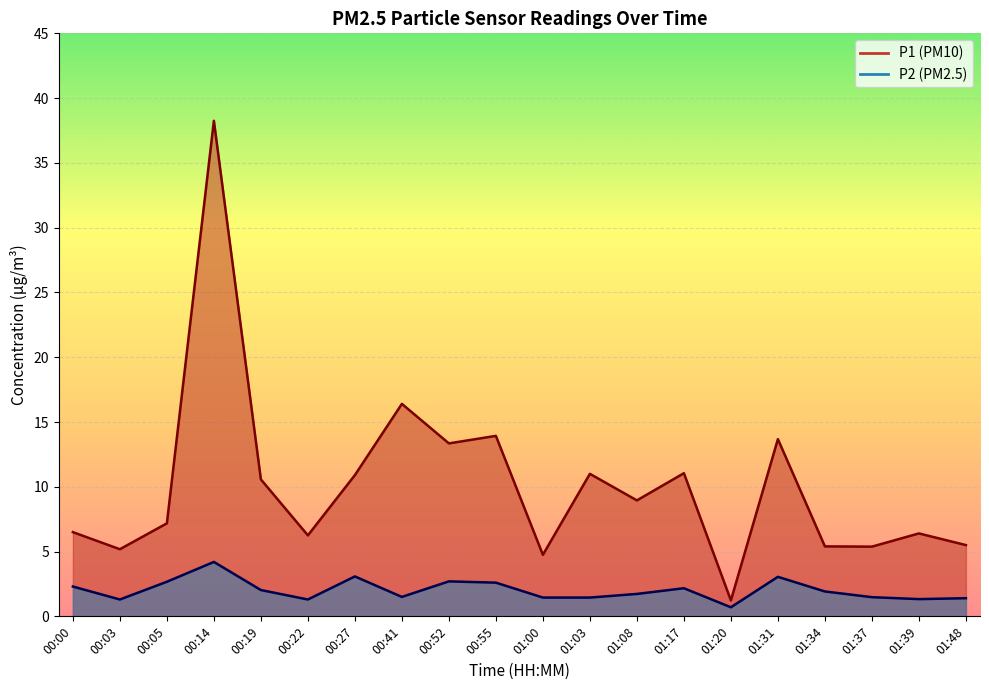

Read the P2 value at 01:08.

1.7